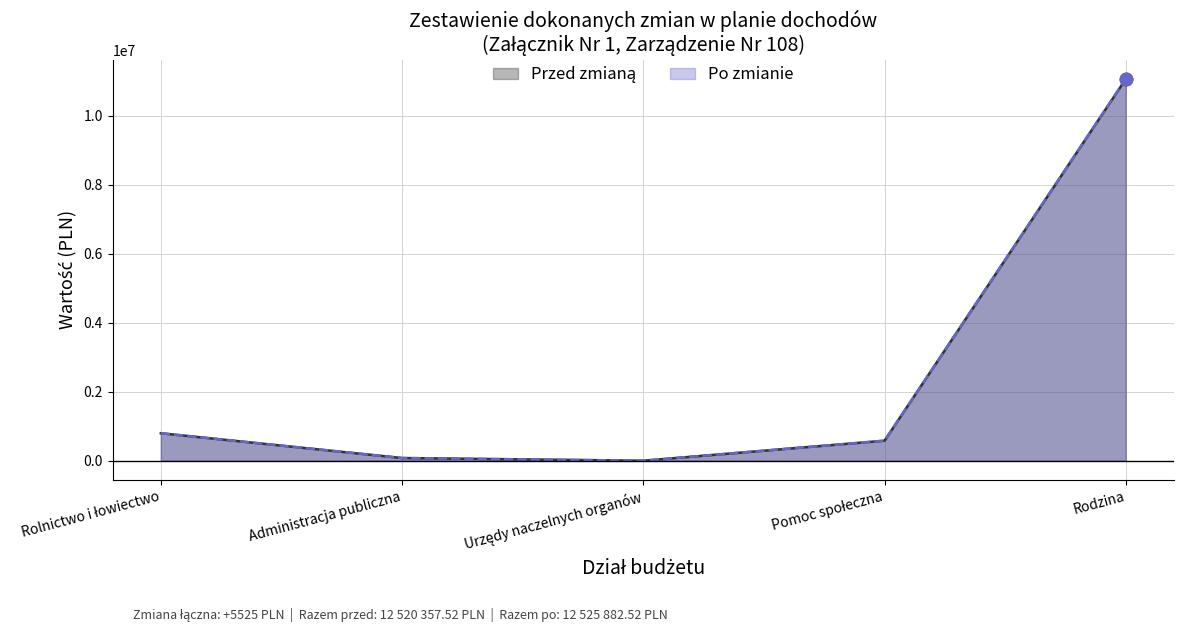

At which category is the sum across all series the highest?

Rodzina